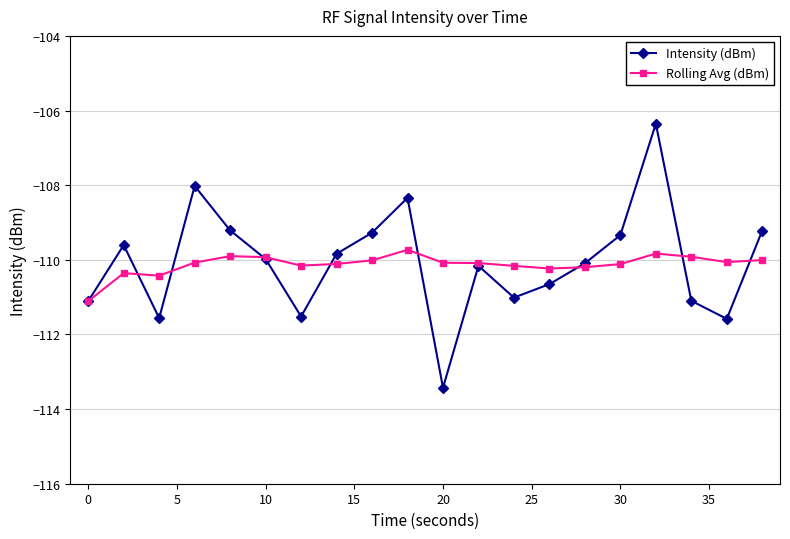

What is the value of the Intensity (dBm) point at the 11th from the left?

-113.4